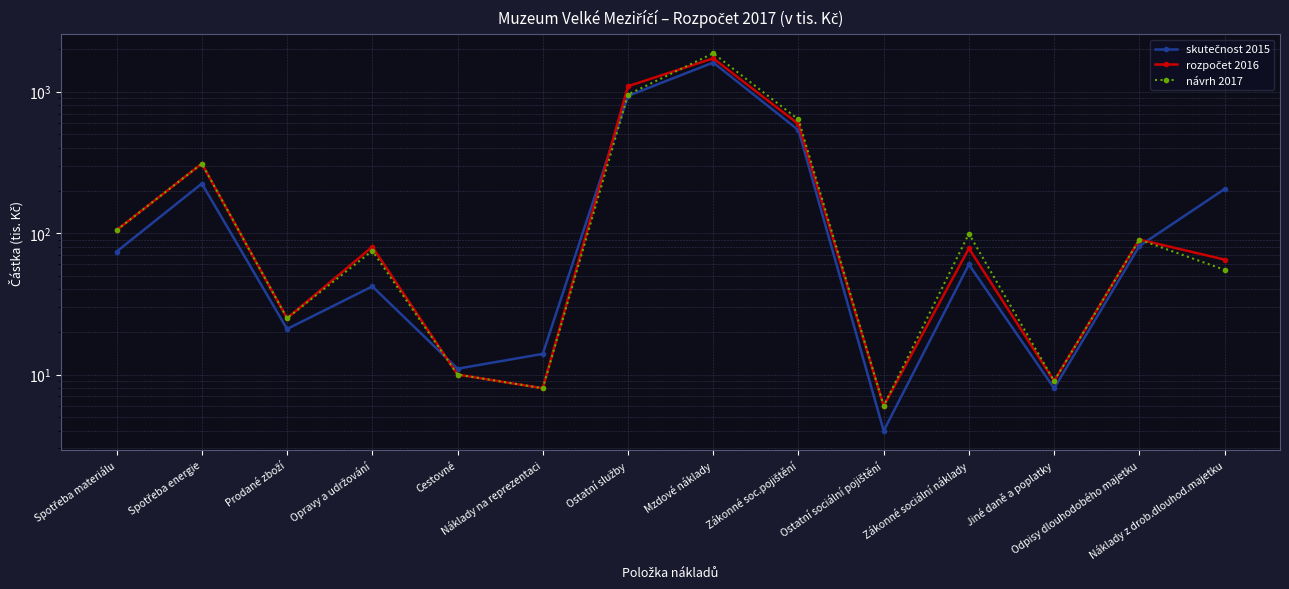

Which series changed the most between Spotřeba materiálu and Ostatní služby?

rozpočet 2016